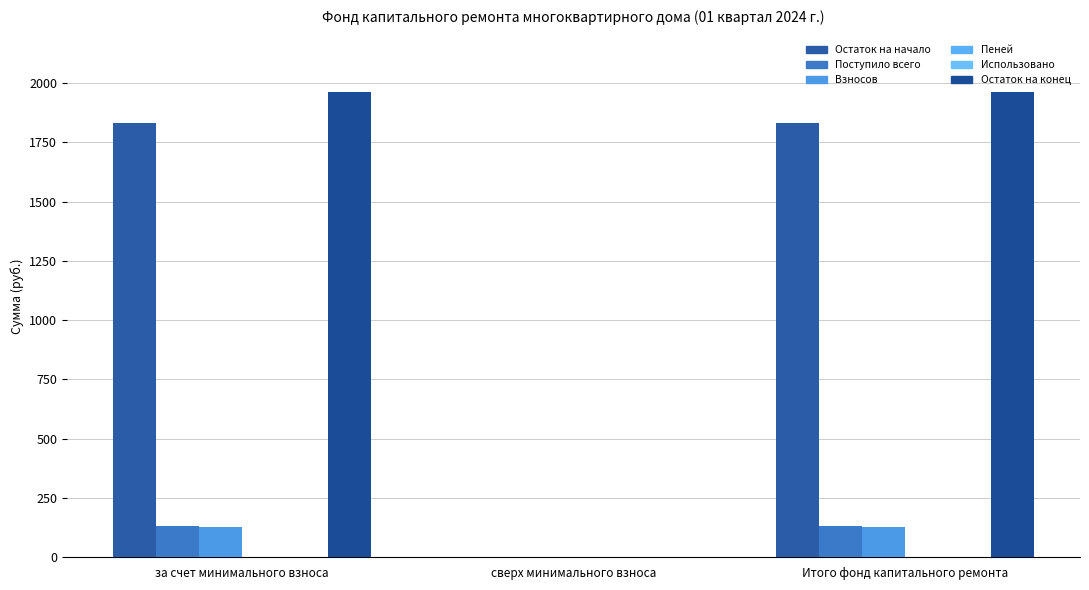

Which series changed the most between за счет минимального взноса and Итого фонд капитального ремонта?

Остаток на начало